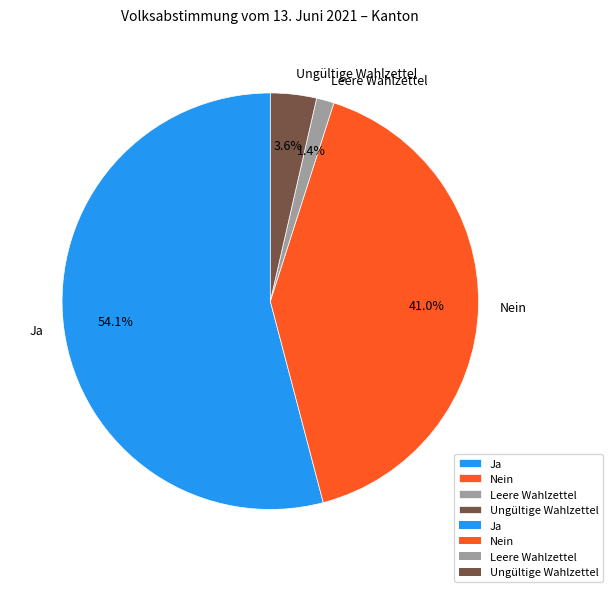

Is it true that Nein is 33% of the pie?

False